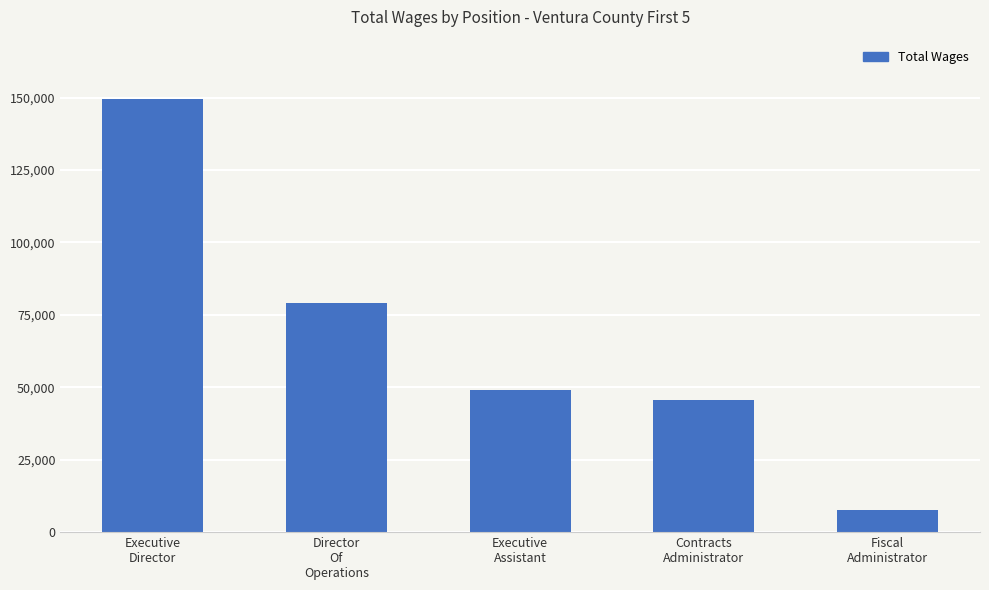

What is the difference between the values at Executive
Director and Executive
Assistant?

100576